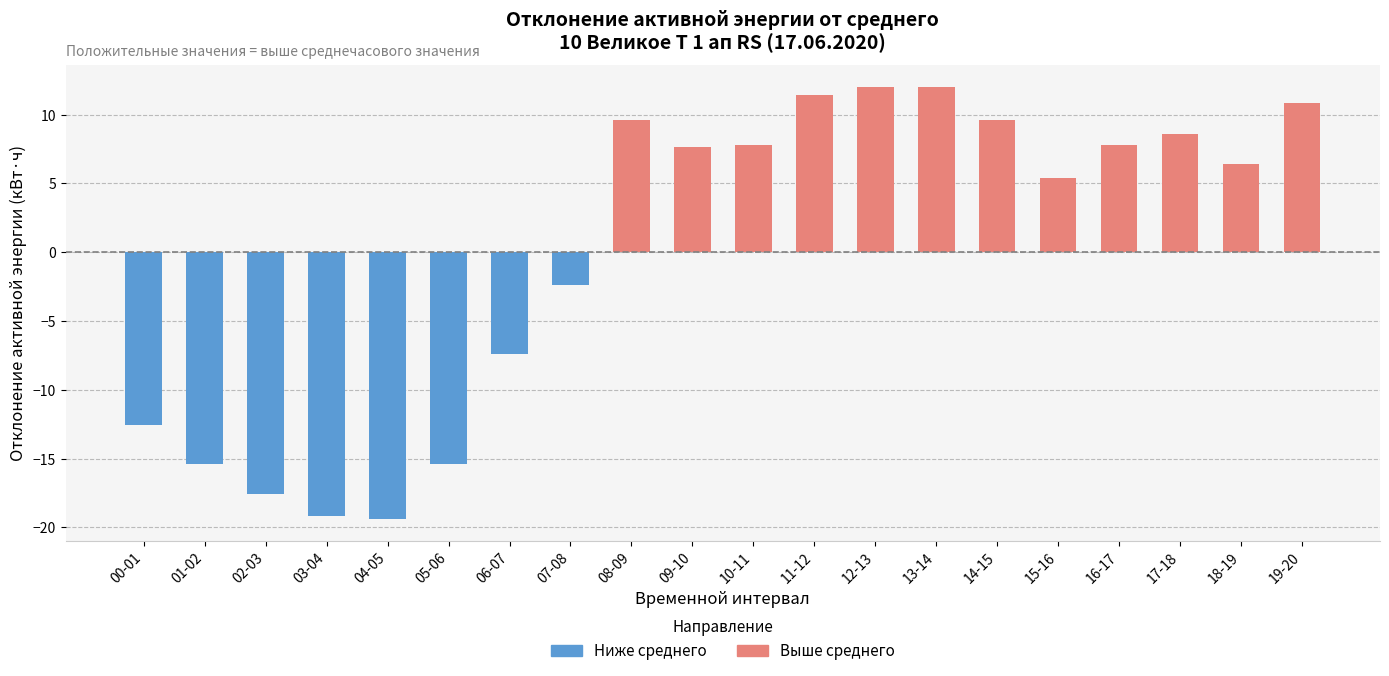

Does the chart contain any negative values?

Yes